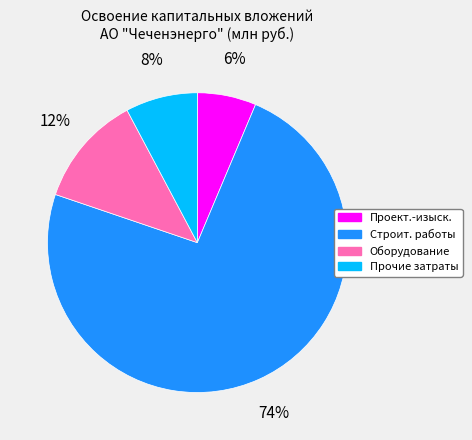

To the nearest percent, what is the average slice percentage?

25%